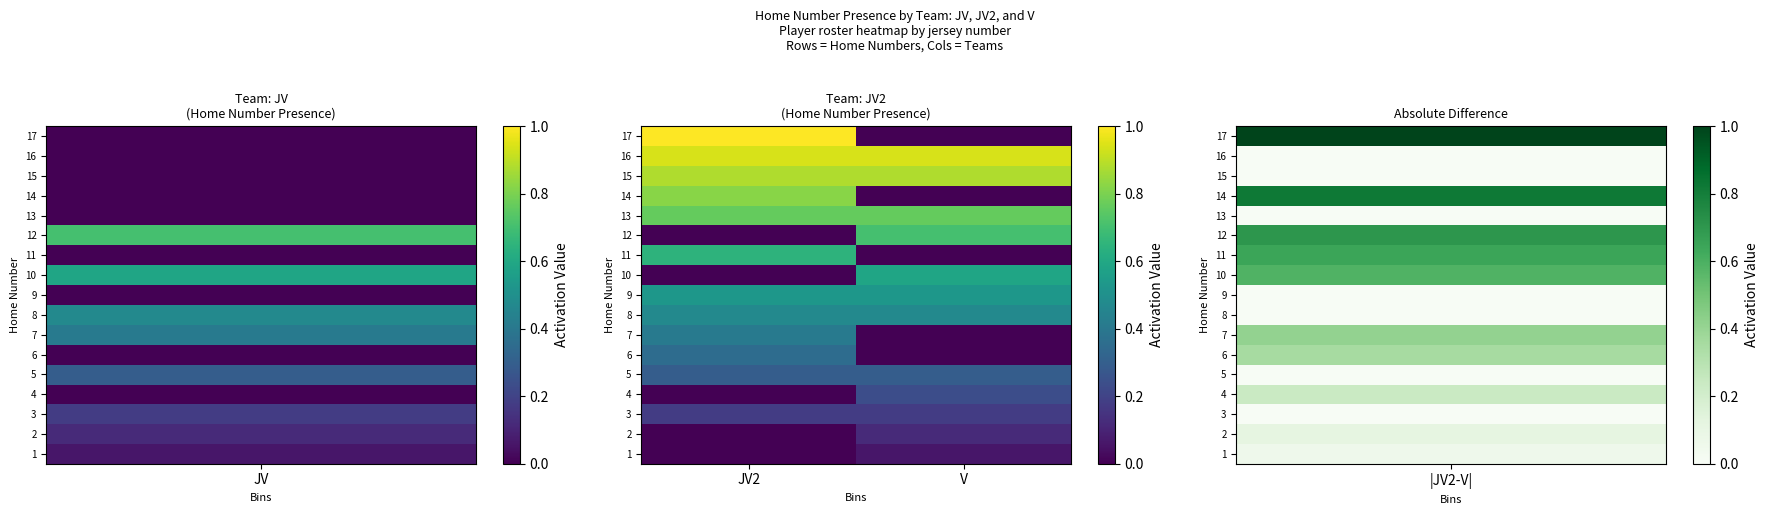

Rank the series by their maximum value, from highest to lowest.

17, 16, 15, 14, 13, 12, 11, 10, 9, 8, 7, 6, 5, 4, 3, 2, 1